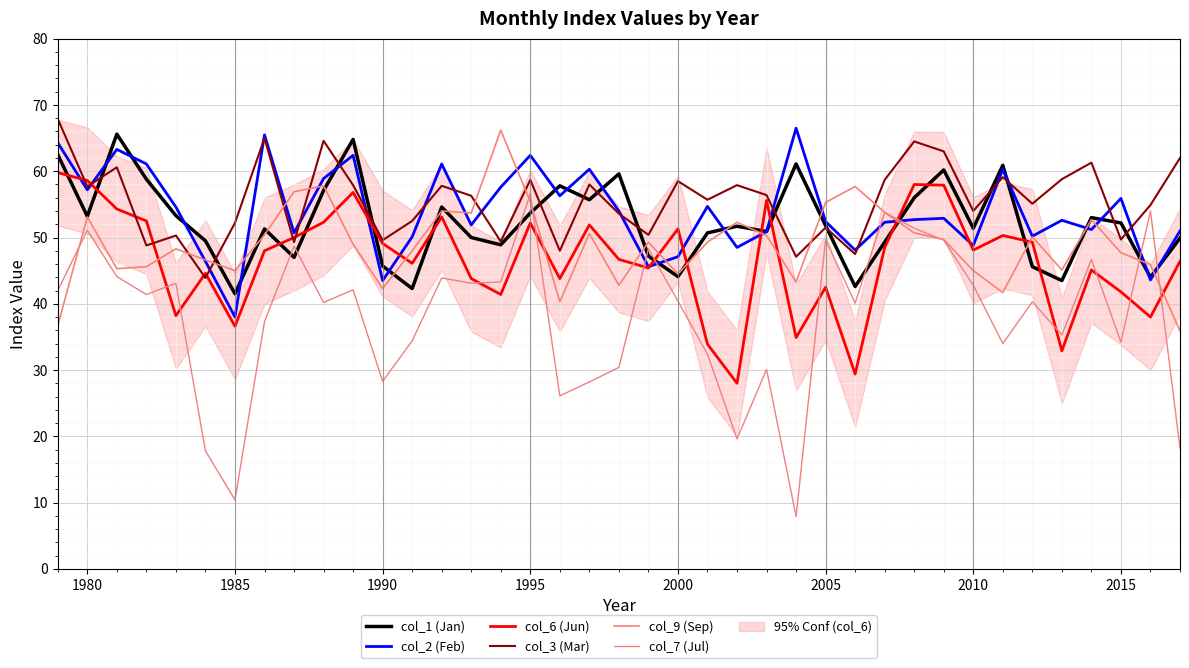

What is the difference between the maximum and minimum values in the col_2 (Feb) series?

28.5